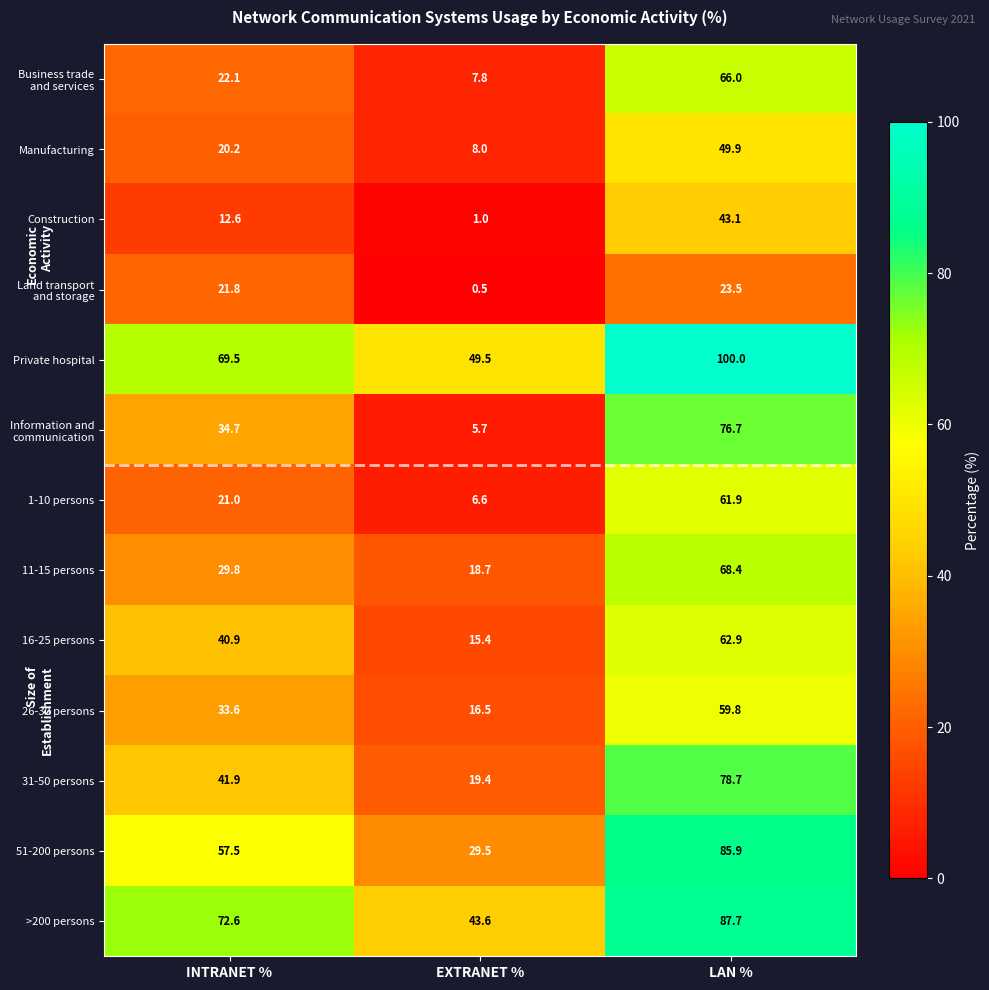

What is the difference between the highest and lowest values at INTRANET %?

60.0